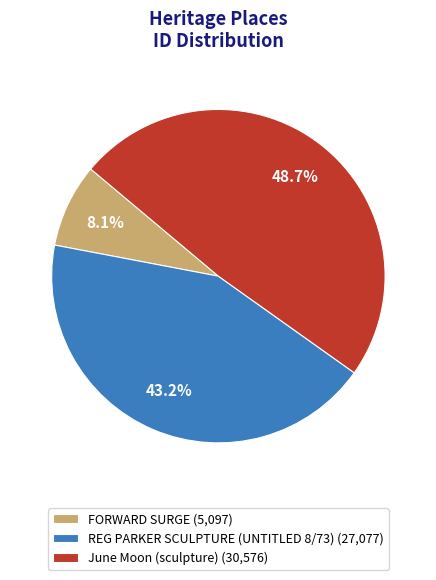

How many slices are in this pie chart?

3